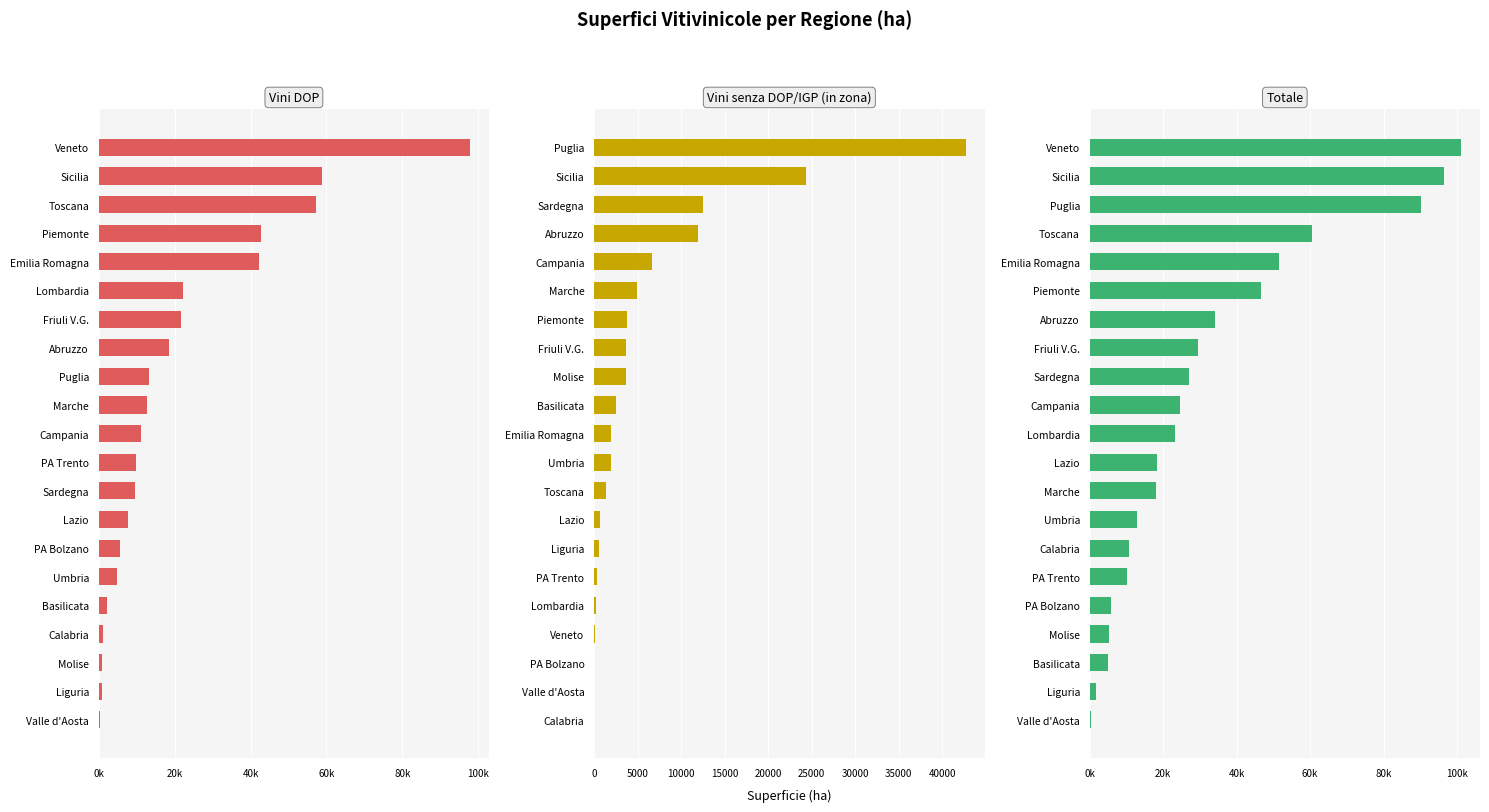

What is the value of the Vini DOP bar at the 2nd from the left?

58838.4